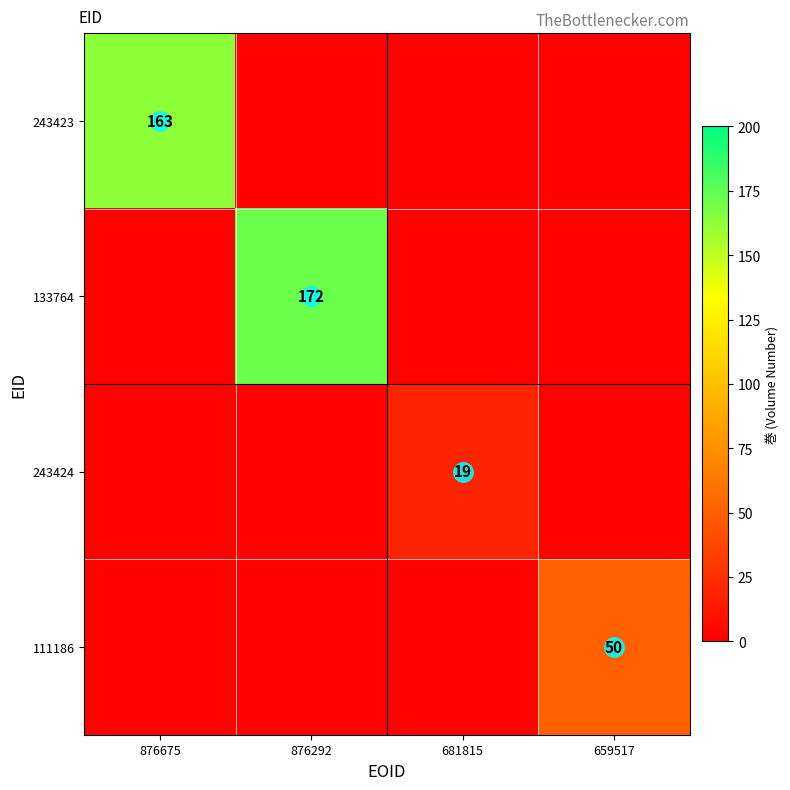

Rank the categories by 243424 value from highest to lowest.

681815, 876675, 876292, 659517